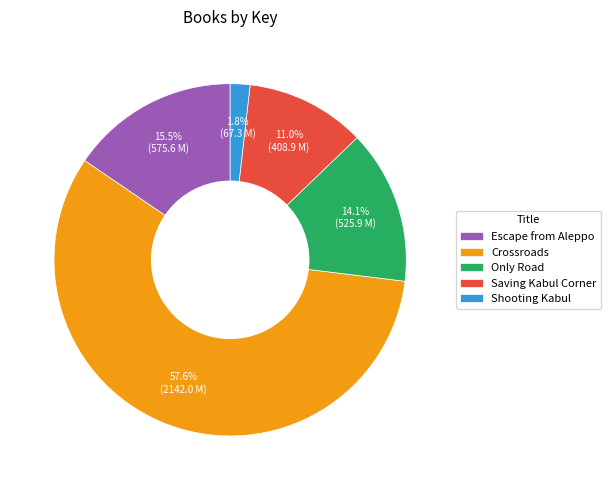

Approximately how many times larger is the value at Saving Kabul Corner compared to Shooting Kabul?

6.1